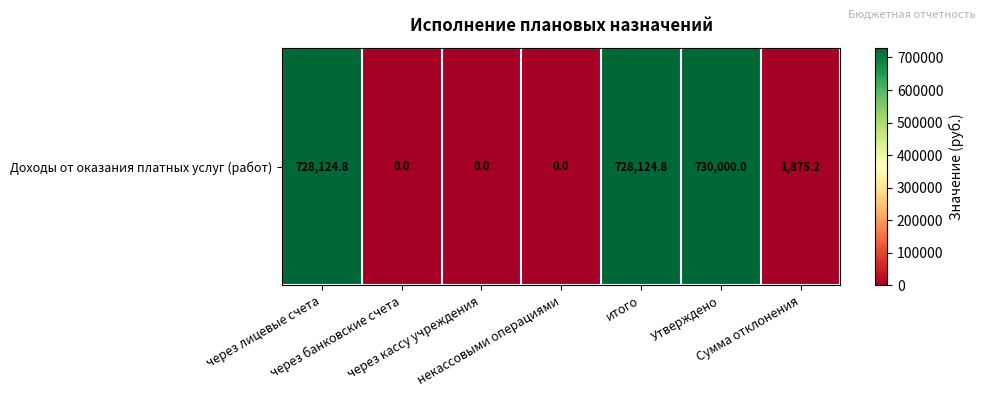

How many data points does each series have?

7